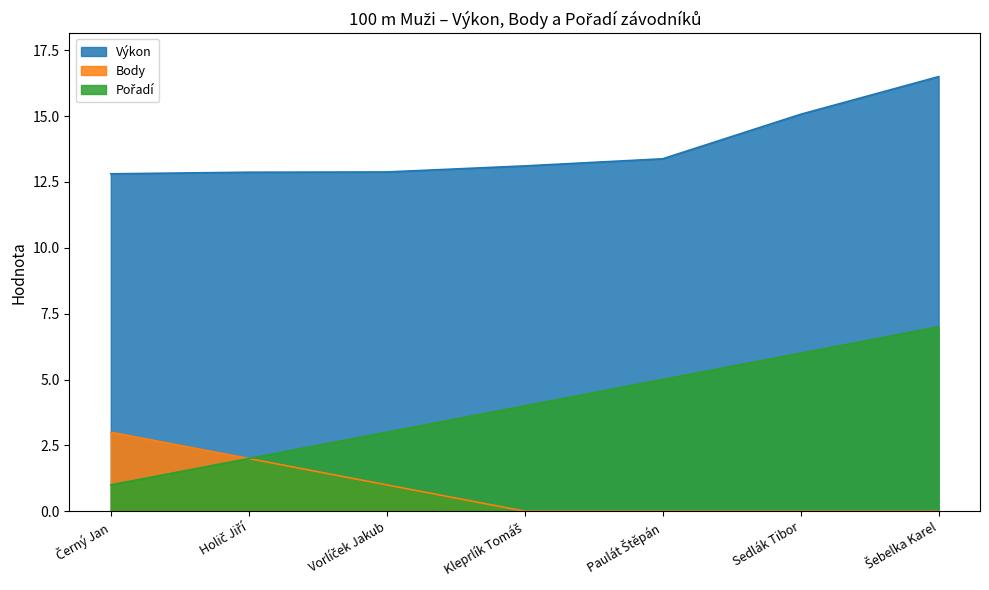

What is the greatest value displayed?

16.5